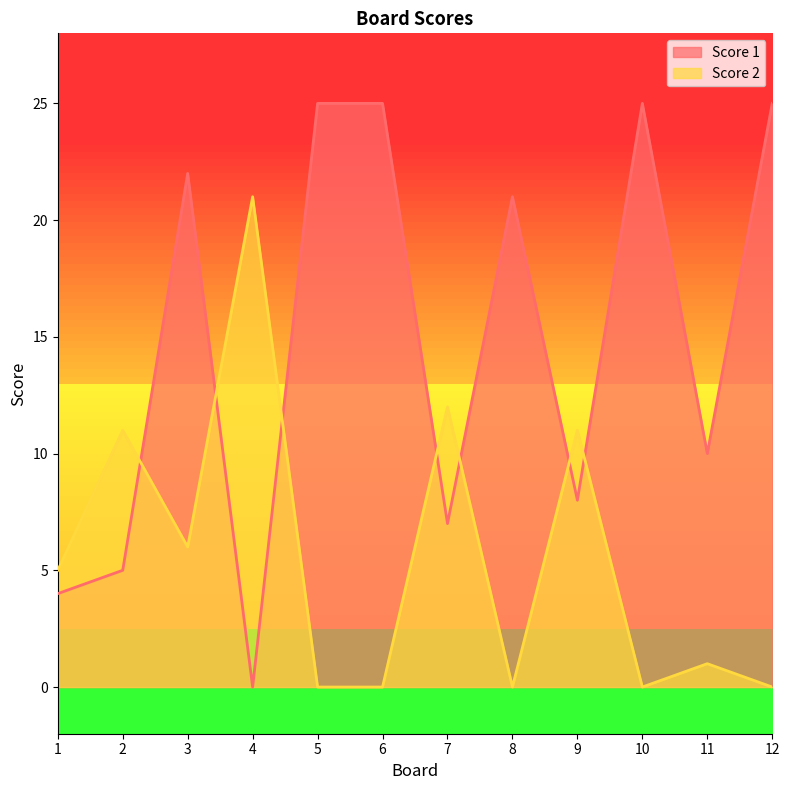

Reading left to right, extract all data points from this chart.

Score 1: 1=4	2=5	3=22	4=0	5=25	6=25	7=7	8=21	9=8	10=25	11=10	12=25
Score 2: 1=5	2=11	3=6	4=21	5=0	6=0	7=12	8=0	9=11	10=0	11=1	12=0